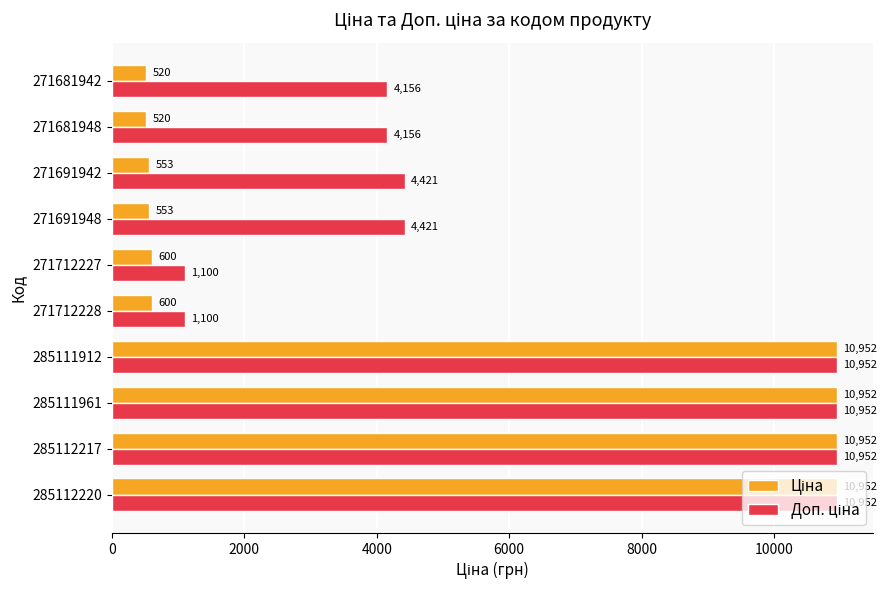

What is the minimum value shown in the chart?

519.5